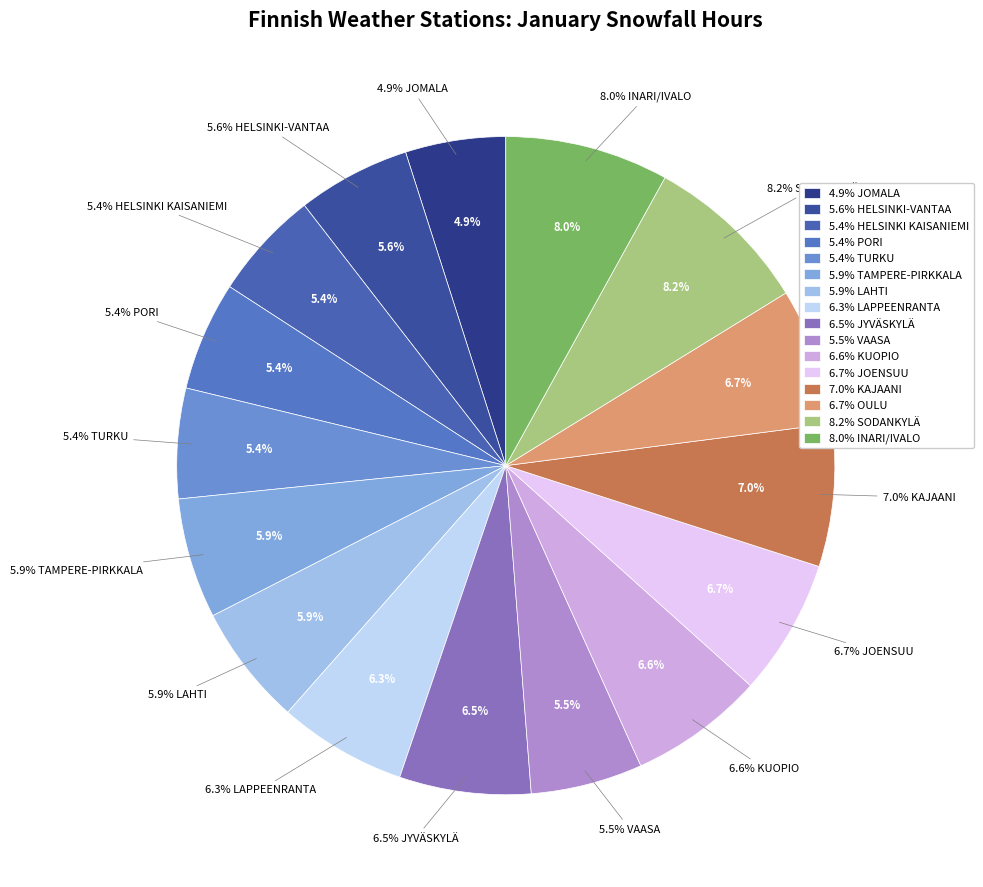

To the nearest percent, what is the combined percentage of KAJAANI and HELSINKI-VANTAA?

13%